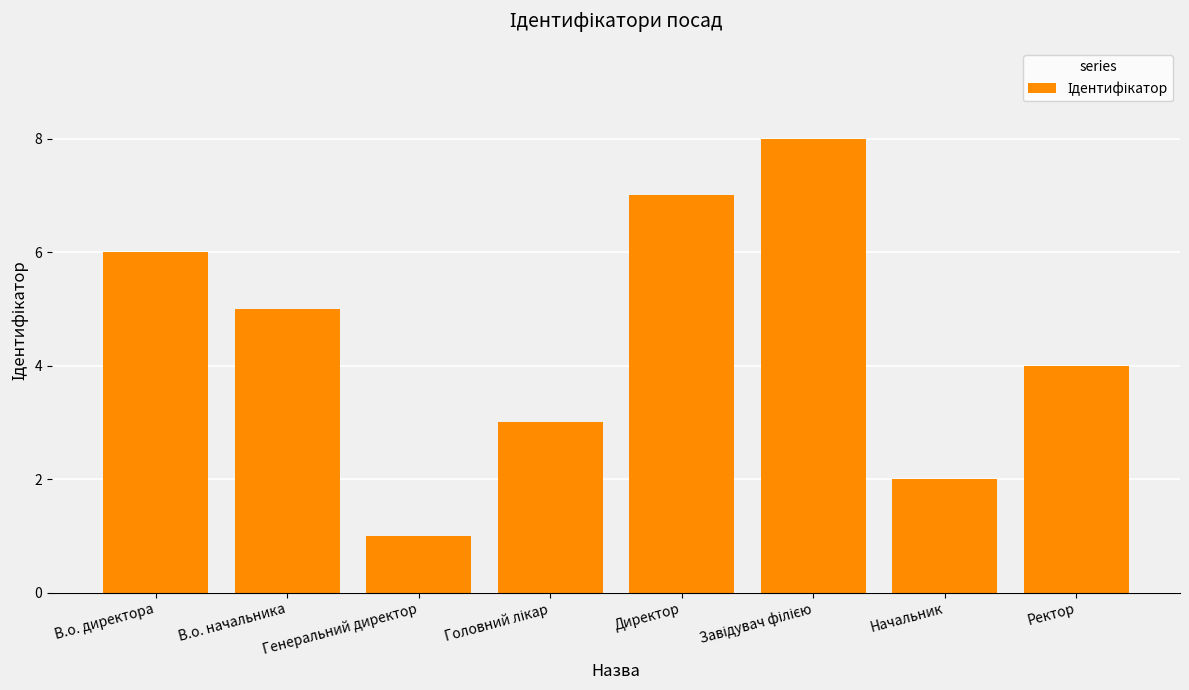

The chart shows a value of 5 at В.о. начальника. True or false?

True